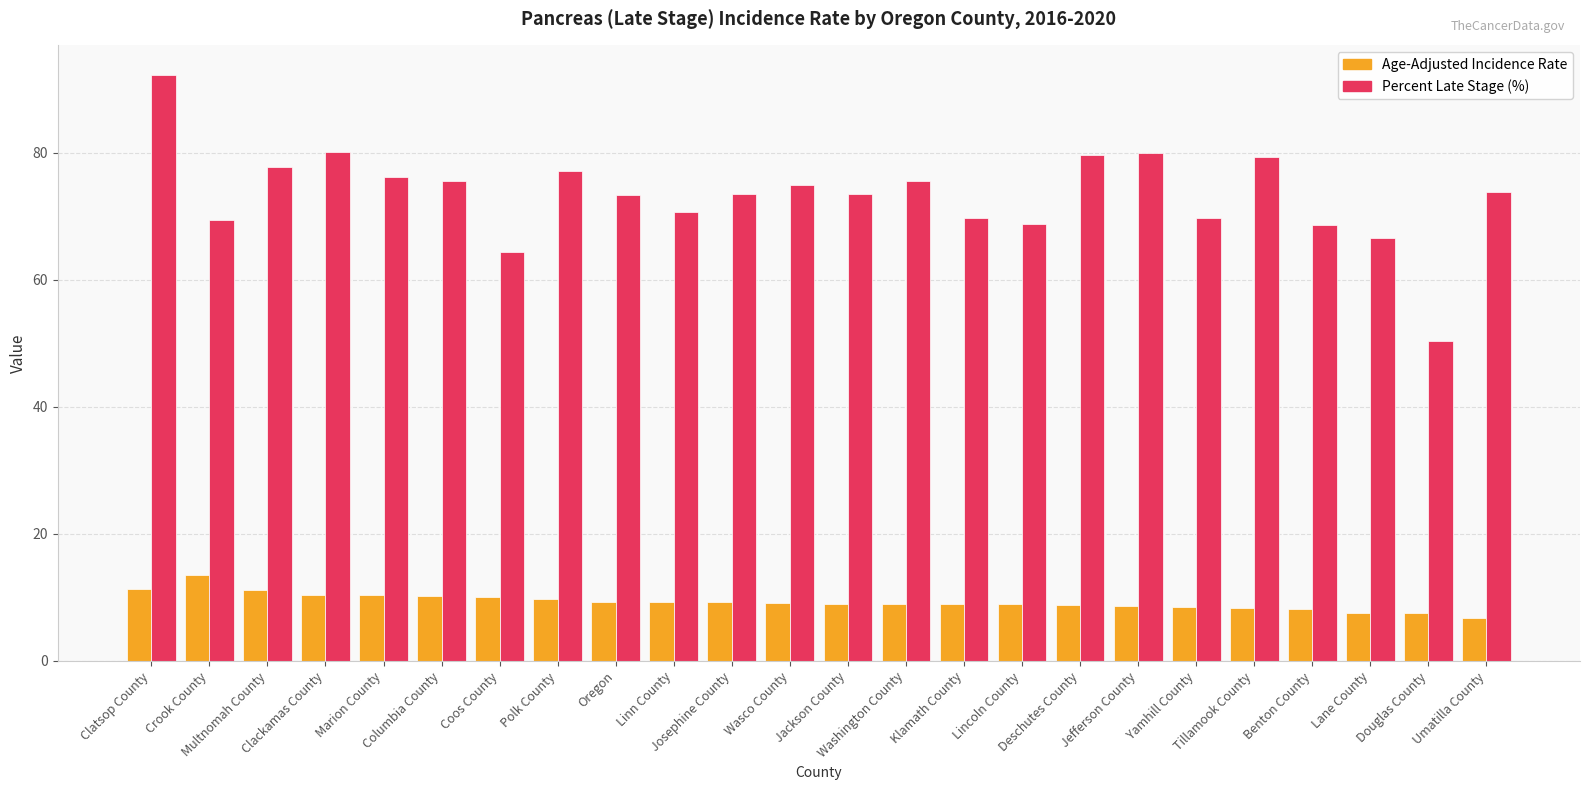

At Multnomah County, list the series in order from smallest to largest.

Age-Adjusted Incidence Rate, Percent Late Stage (%)